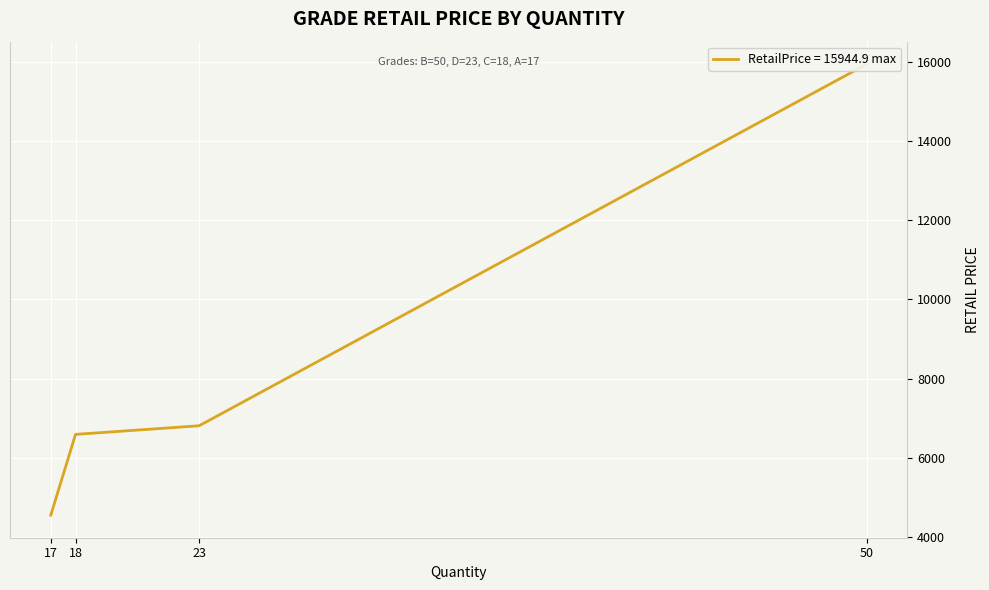

At which category does the chart reach its peak across all series?

50